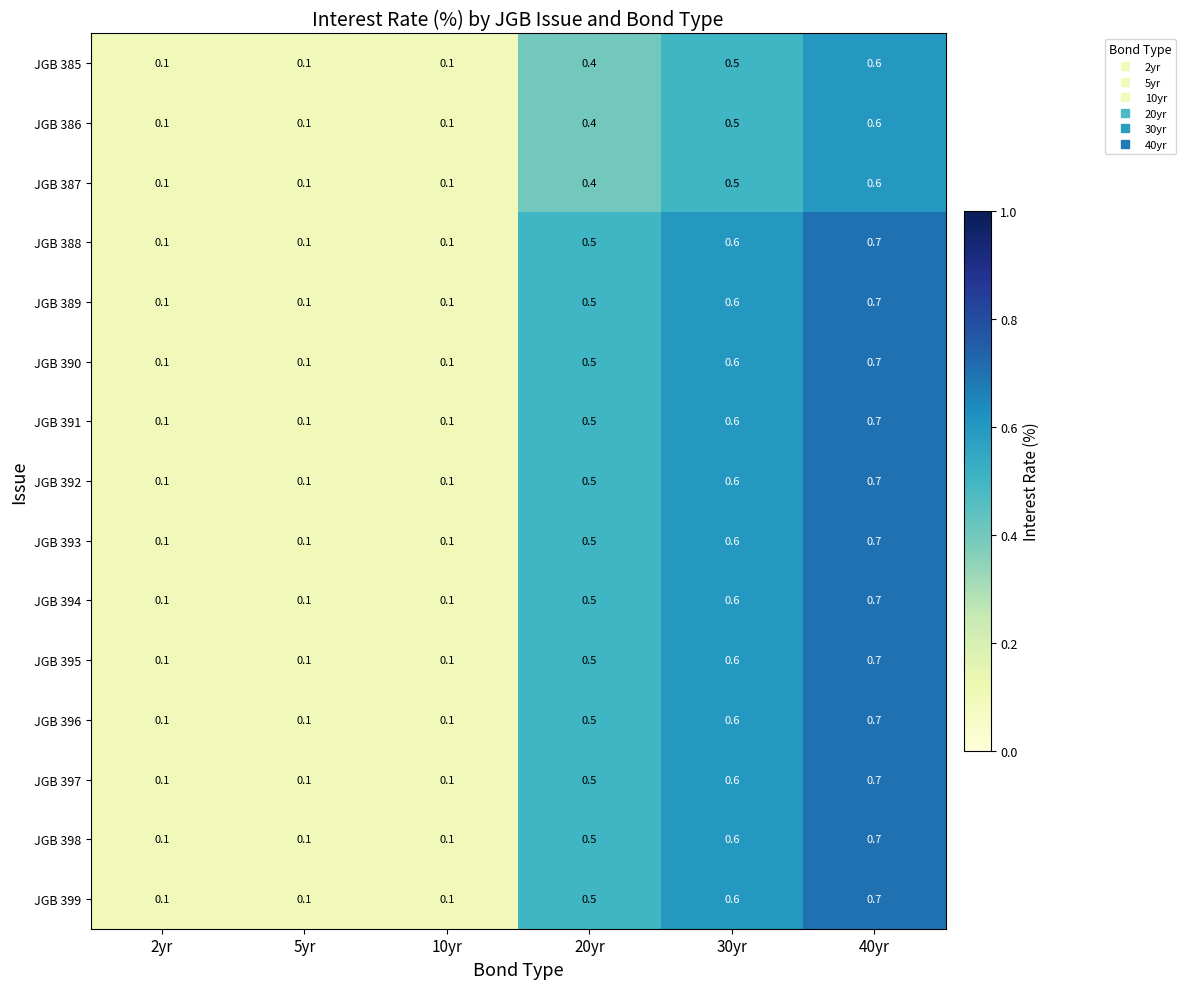

What is the sum of the JGB 392 values at 40yr and 20yr?

1.2